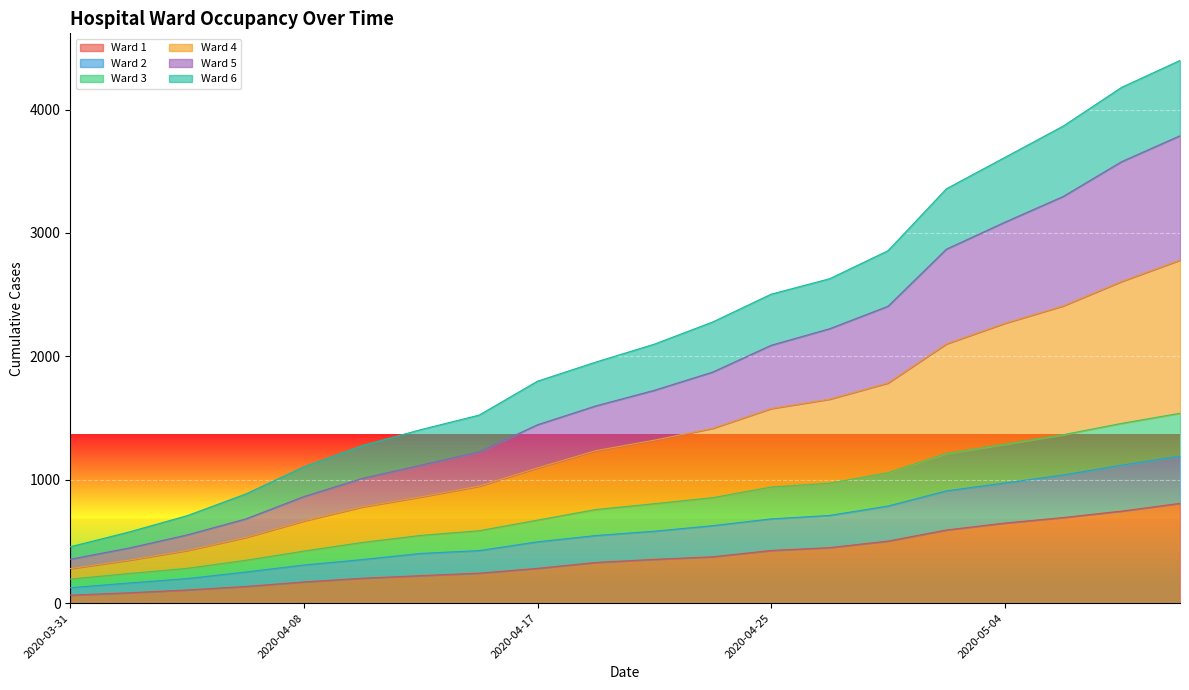

The value of Ward 1 at 2020-04-14 is 243. True or false?

True